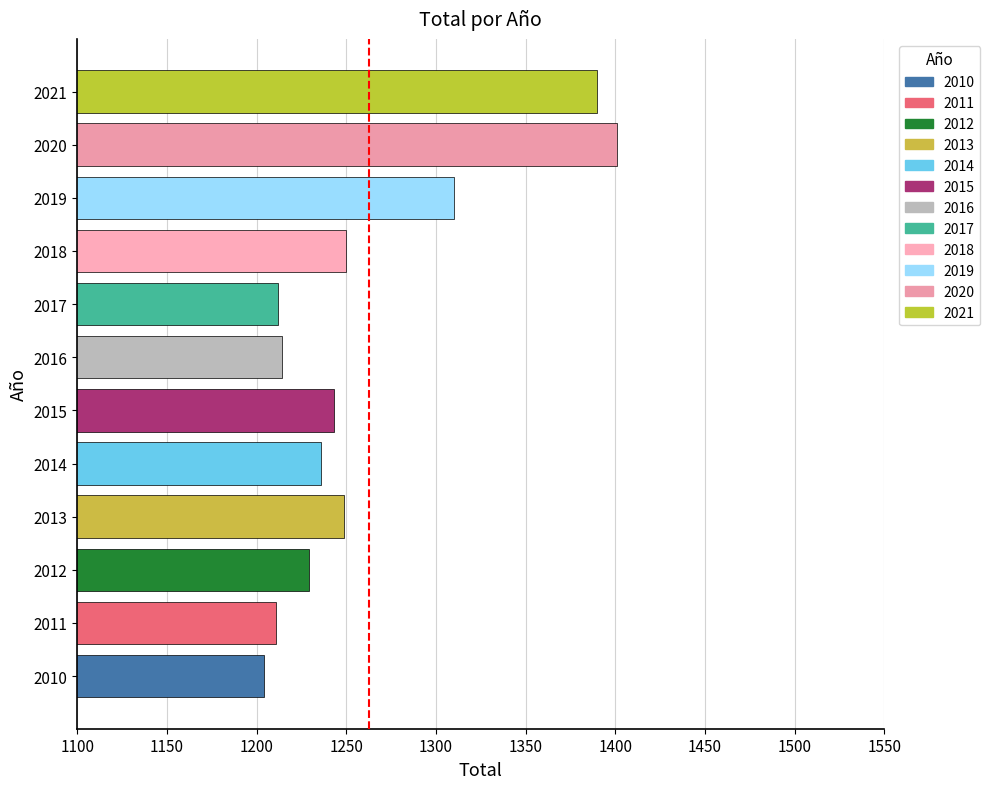

Which label corresponds to the smallest value in the chart?

2010